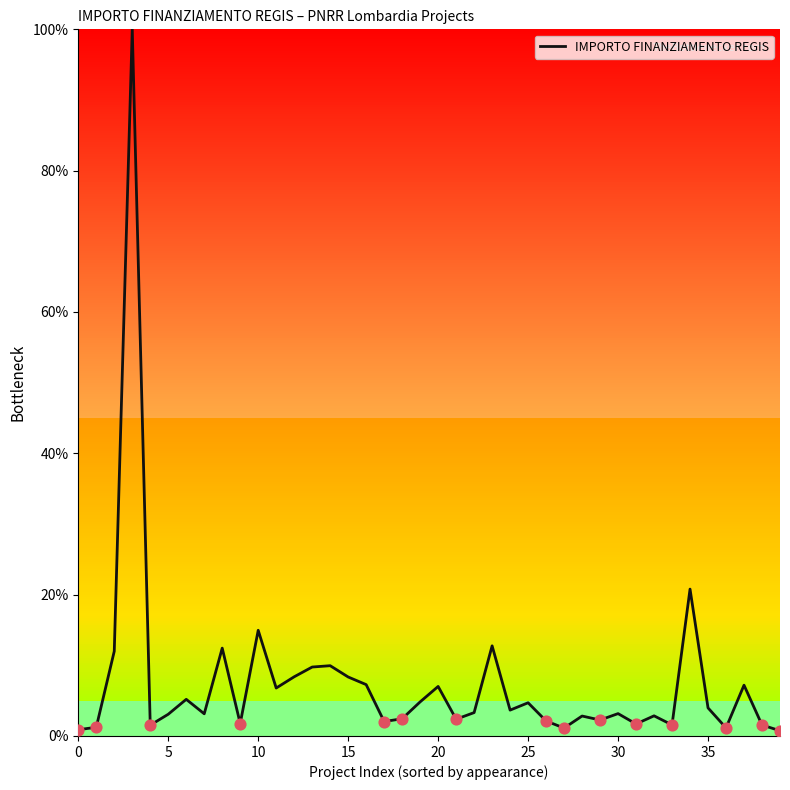

What is the greatest value displayed?

100.0